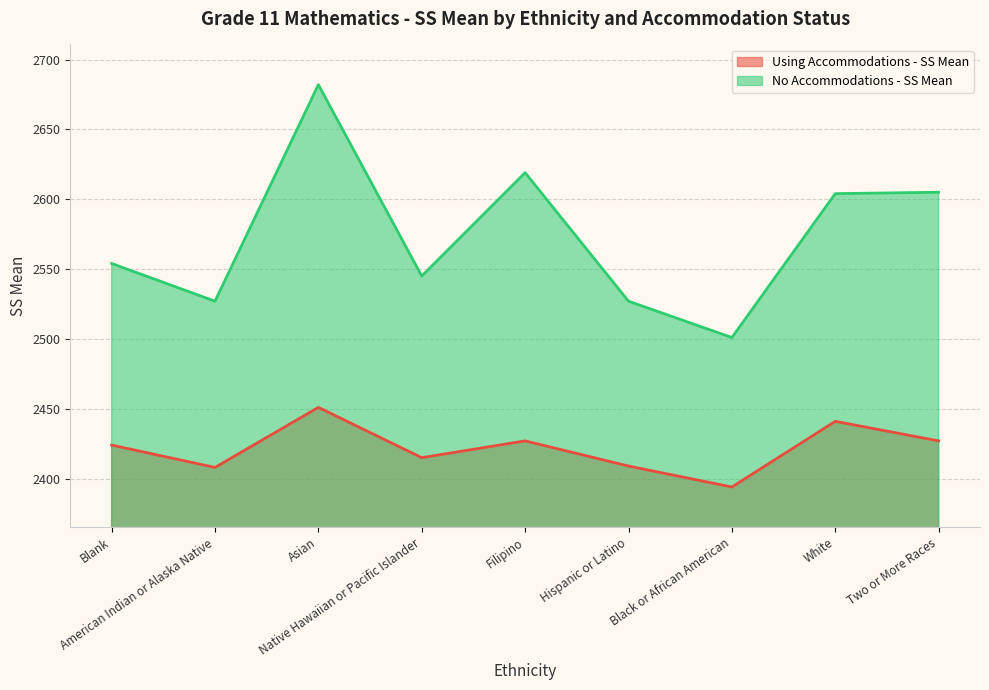

Is the value of No Accommodations - SS Mean at Asian greater than the value of Using Accommodations - SS Mean at Native Hawaiian or Pacific Islander?

Yes